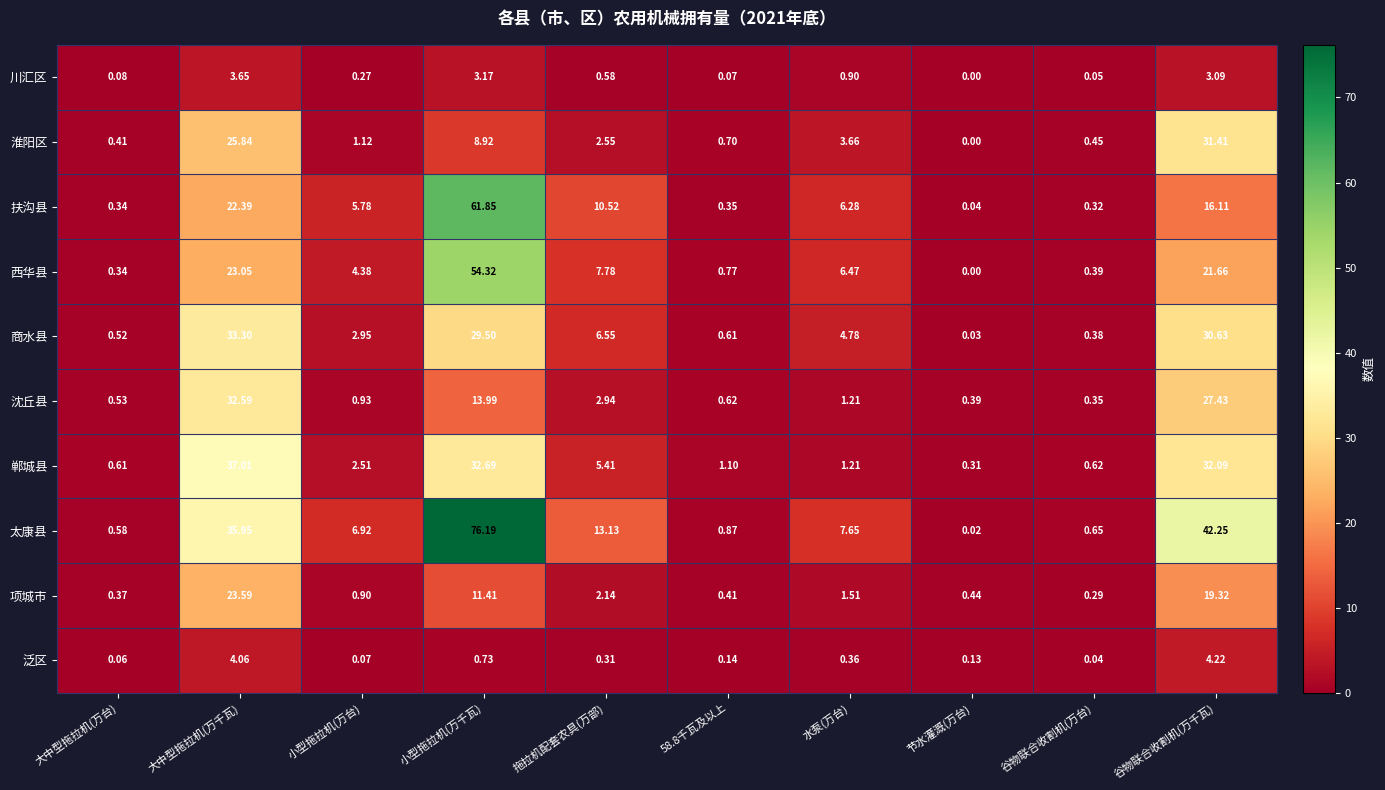

Which series has the largest range (max minus min)?

太康县